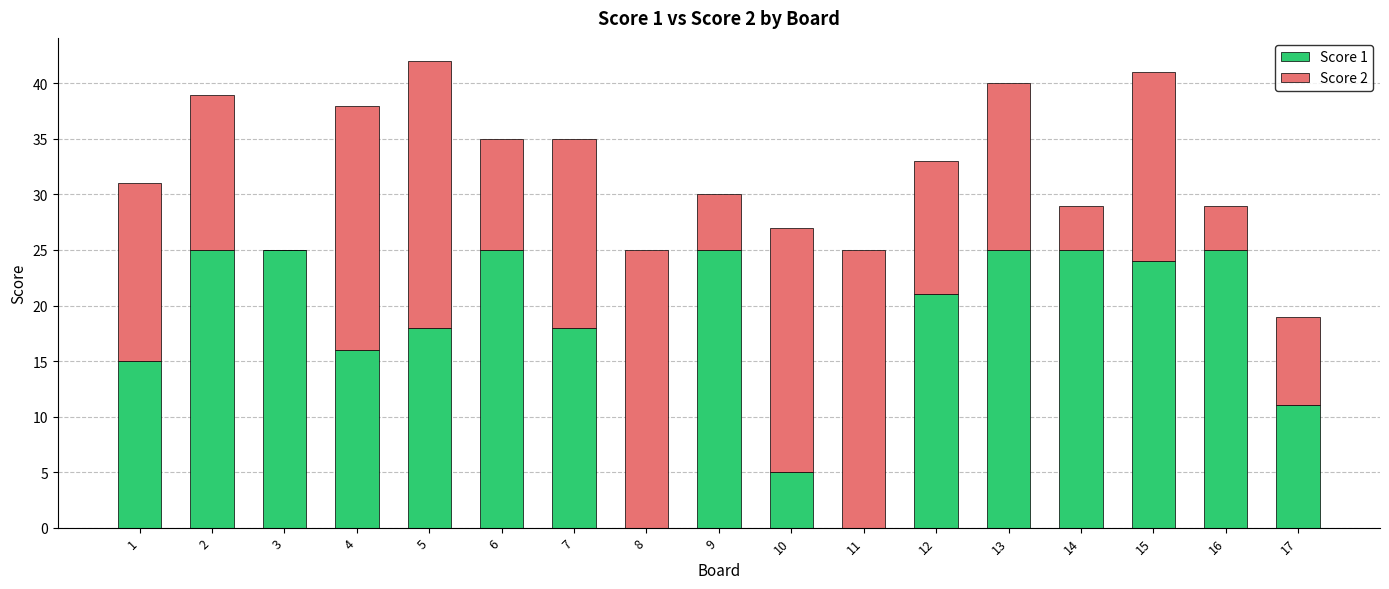

Count the number of categories in the chart.

17